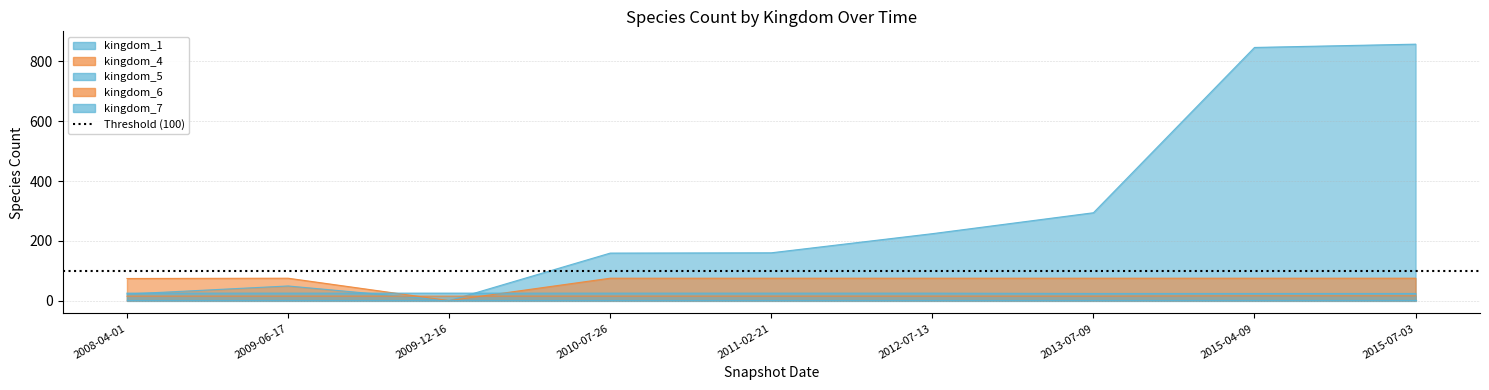

The kingdom_7 series shows 14 at 2013-07-09. True or false?

False